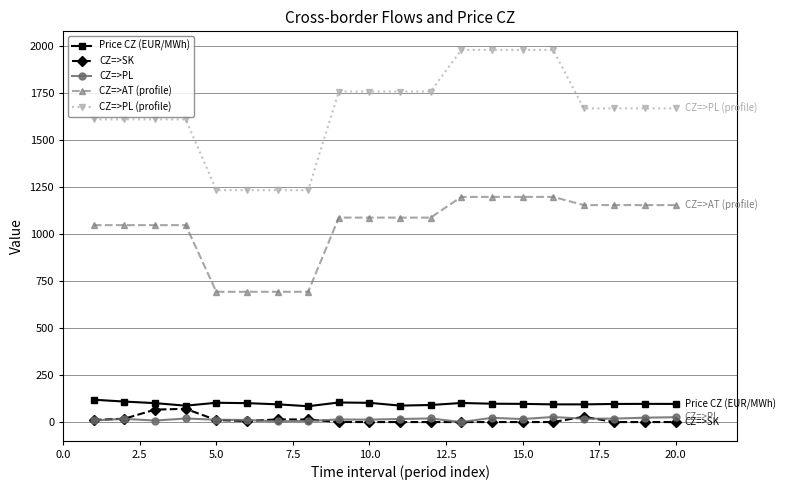

True or false: CZ=>PL and CZ=>AT (profile) cross at least once.

False